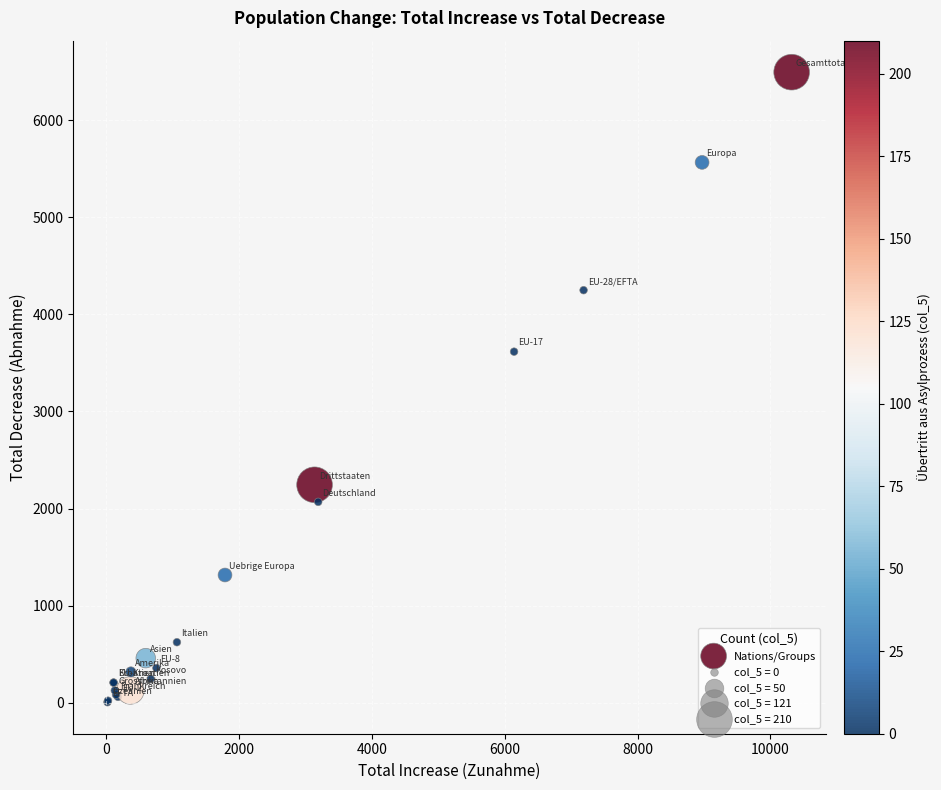

What Y value in the scatter plot is closest to 3250?

3616